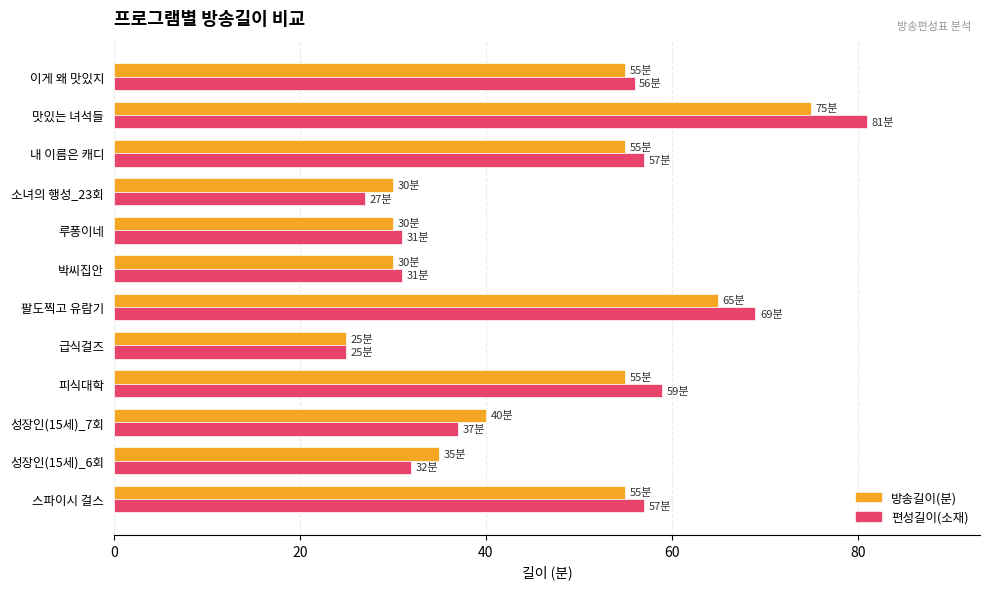

Which label corresponds to the largest value in the chart?

맛있는 녀석들